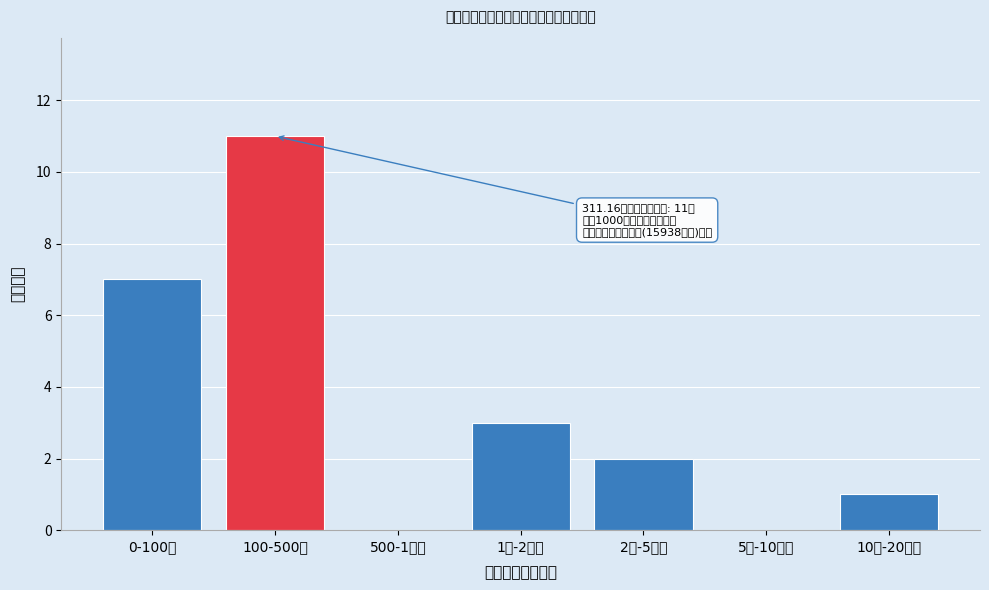

Reading right to left, extract all data points from this chart.

10千-20千万=1	5千-10千万=0	2千-5千万=2	1千-2千万=3	500-1千万=0	100-500万=11	0-100万=7